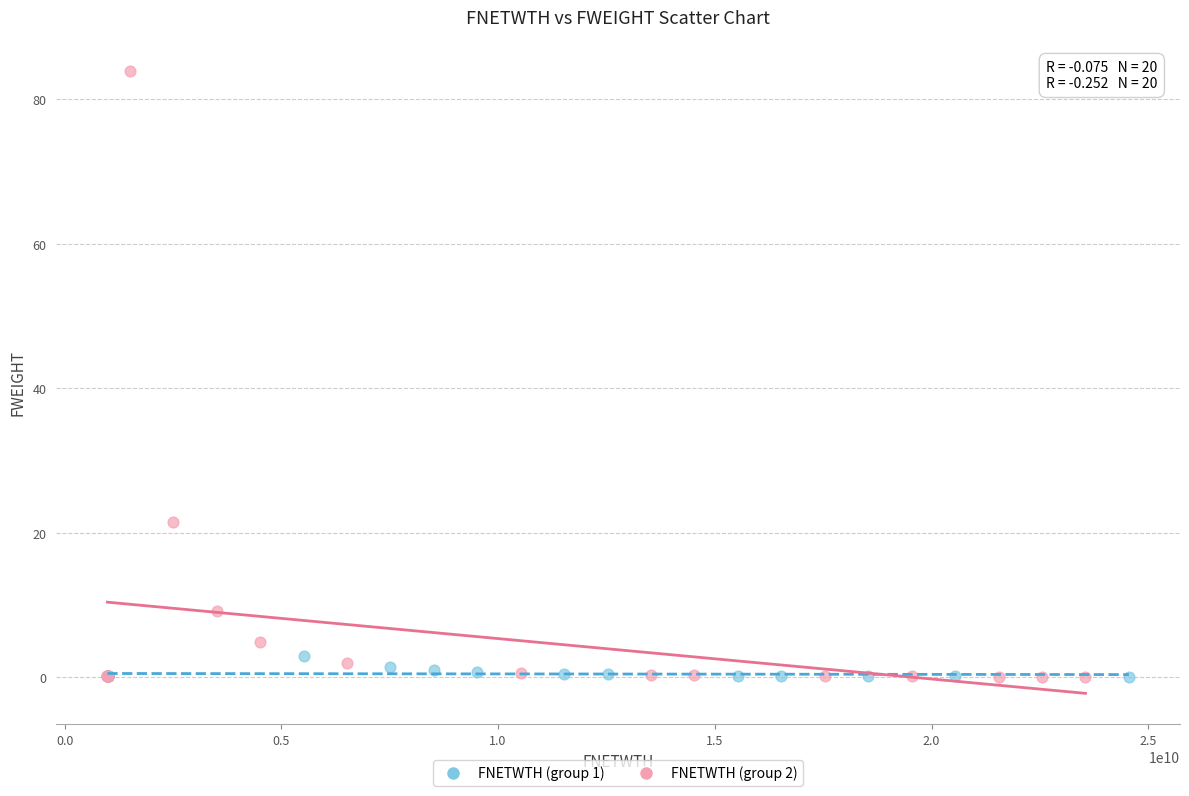

Which series reaches the maximum Y coordinate?

FNETWTH (group 2)